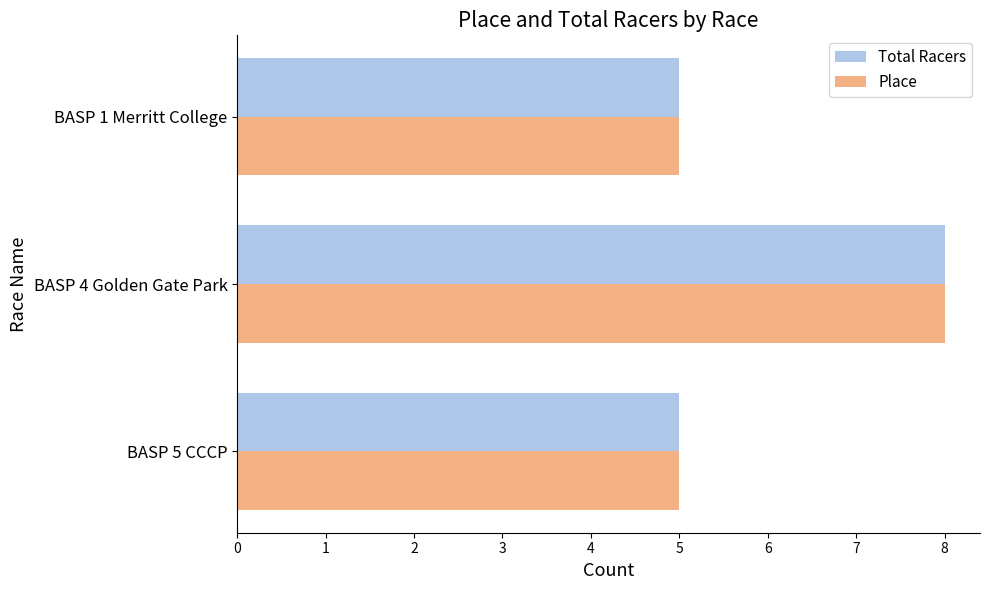

What is the difference between the maximum and second lowest values in the Place series?

3